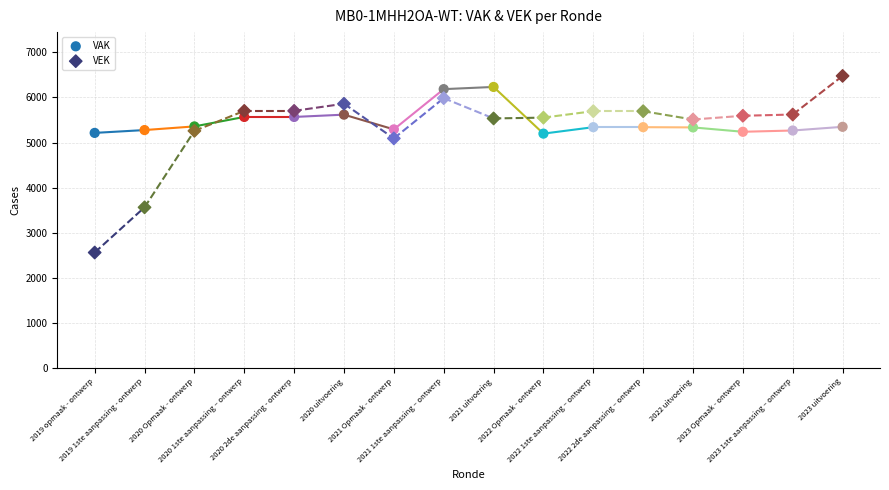

Which series has the widest spread of Y values?

VEK